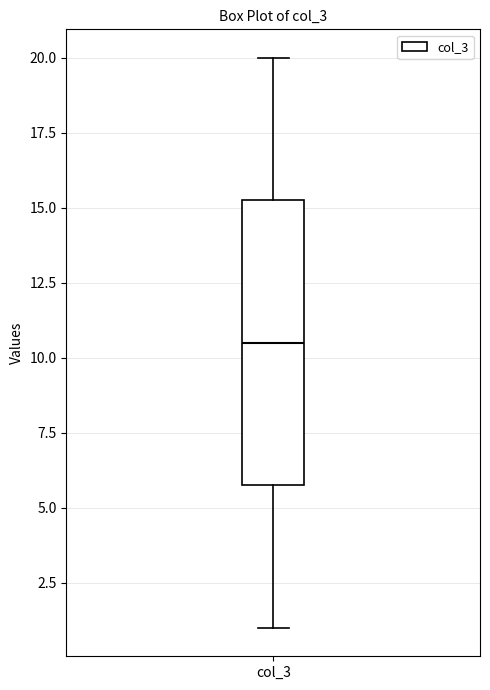

Where does the median line of the box for col_3 sit on the y-axis? The values are not printed on the chart, so give them approximately, as read against the axis.

10.5